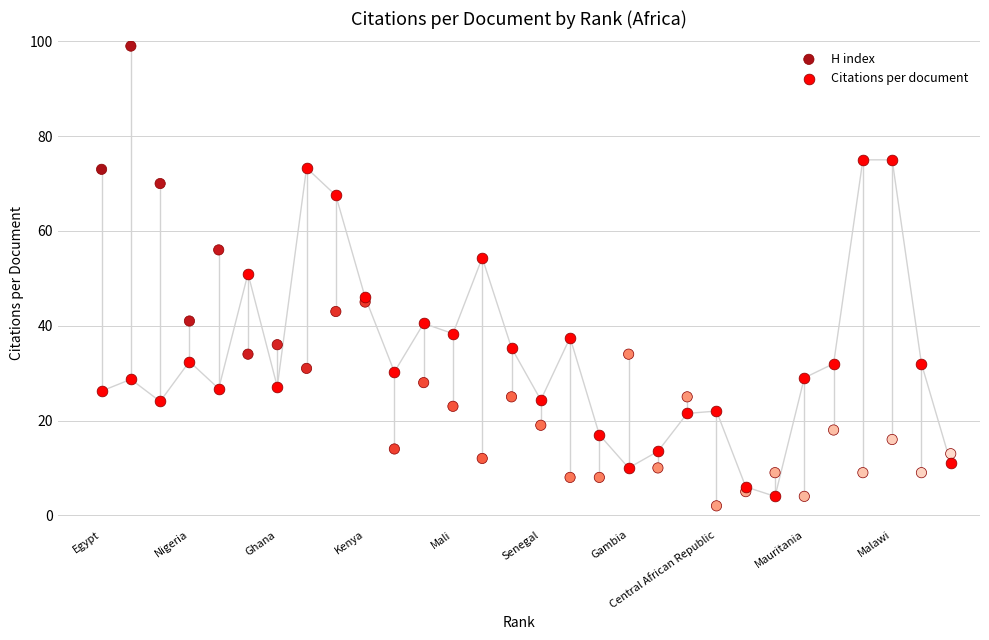

What is the X range (max minus min) for the scatter plot?

29.0